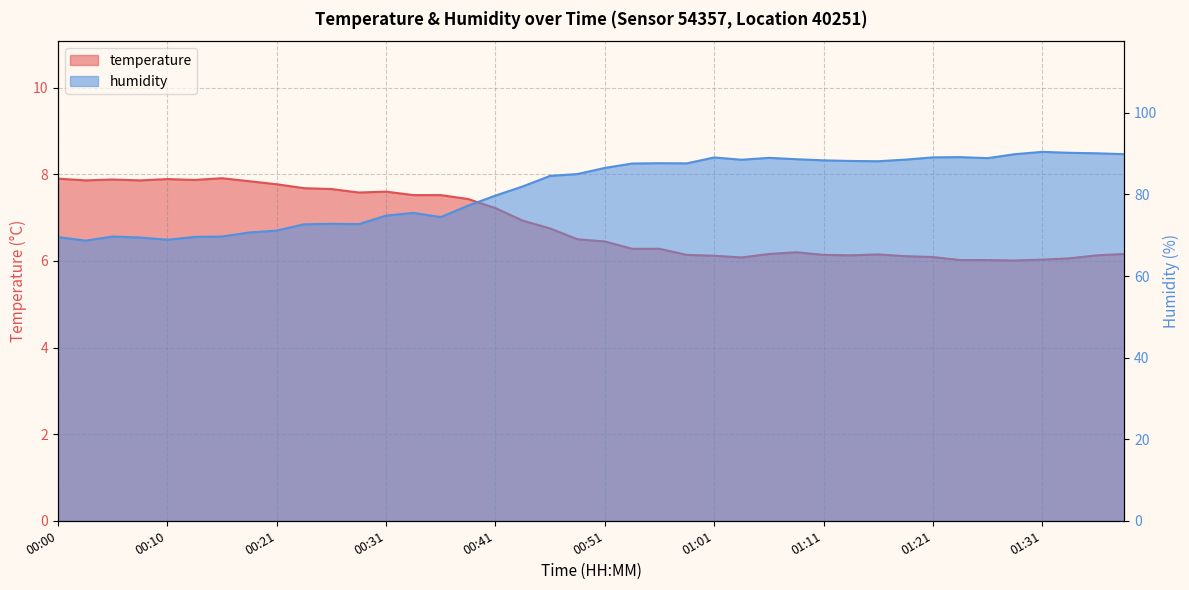

In temperature, how many points are higher than both neighbors (excluding endpoints)?

6